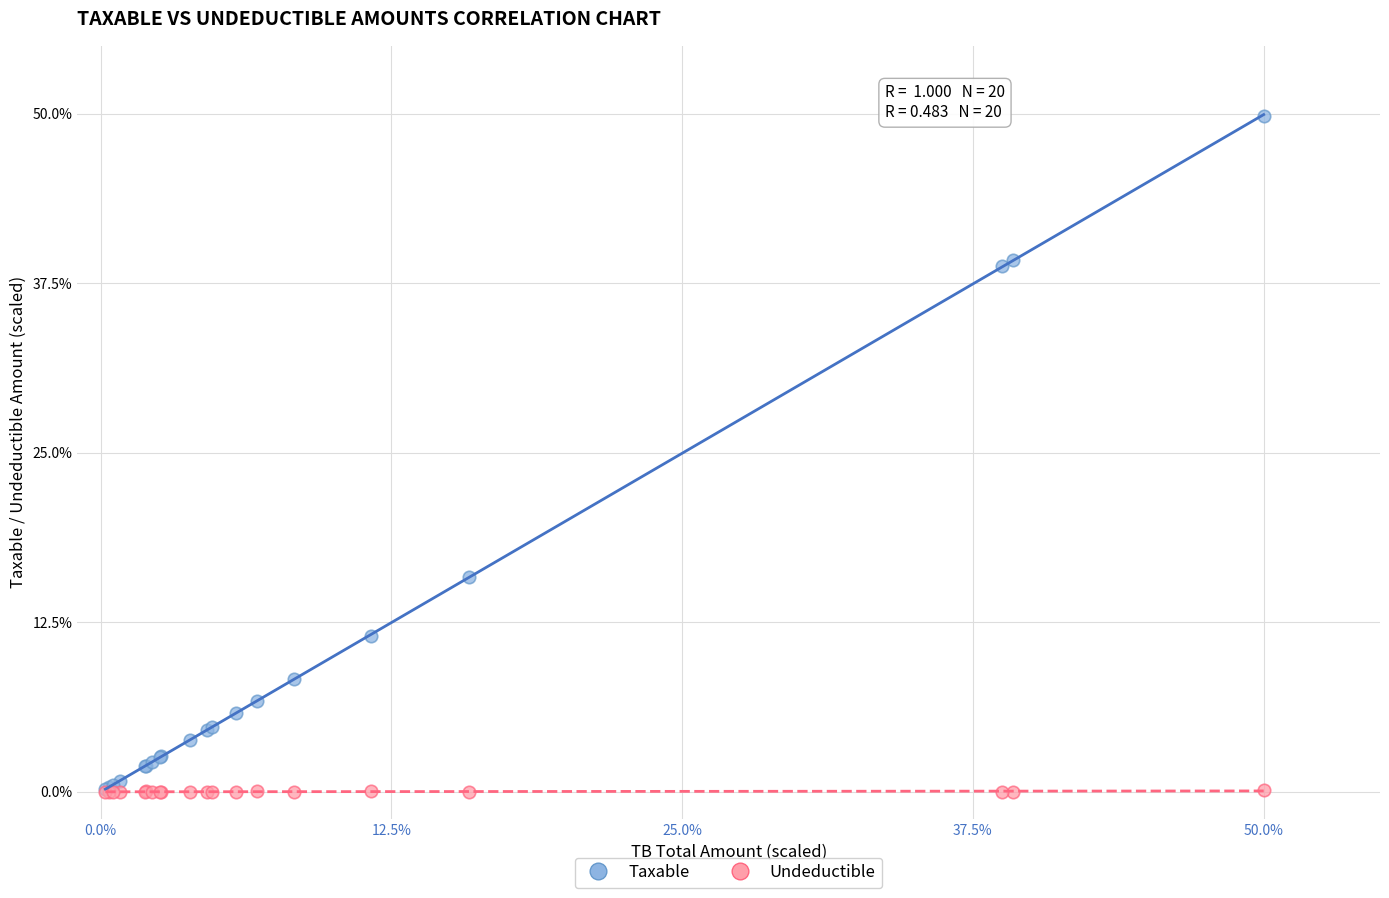

What are all the series names shown in the legend?

Taxable, Undeductible